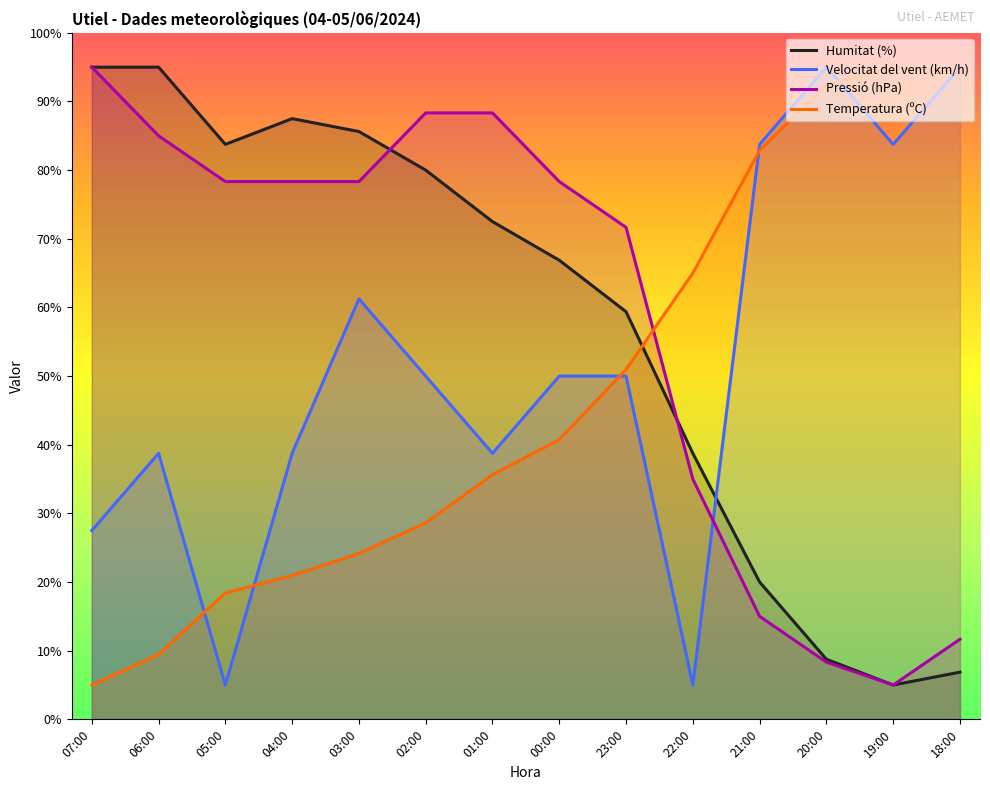

At which label does Velocitat del vent (km/h) first exceed 50?

03:00